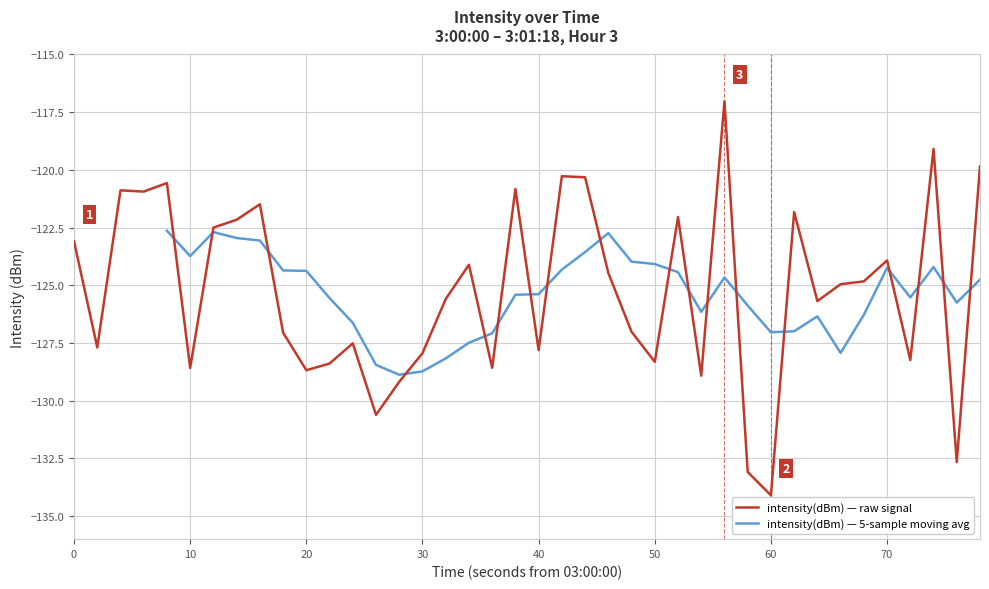

What is the smallest value displayed?

-134.1